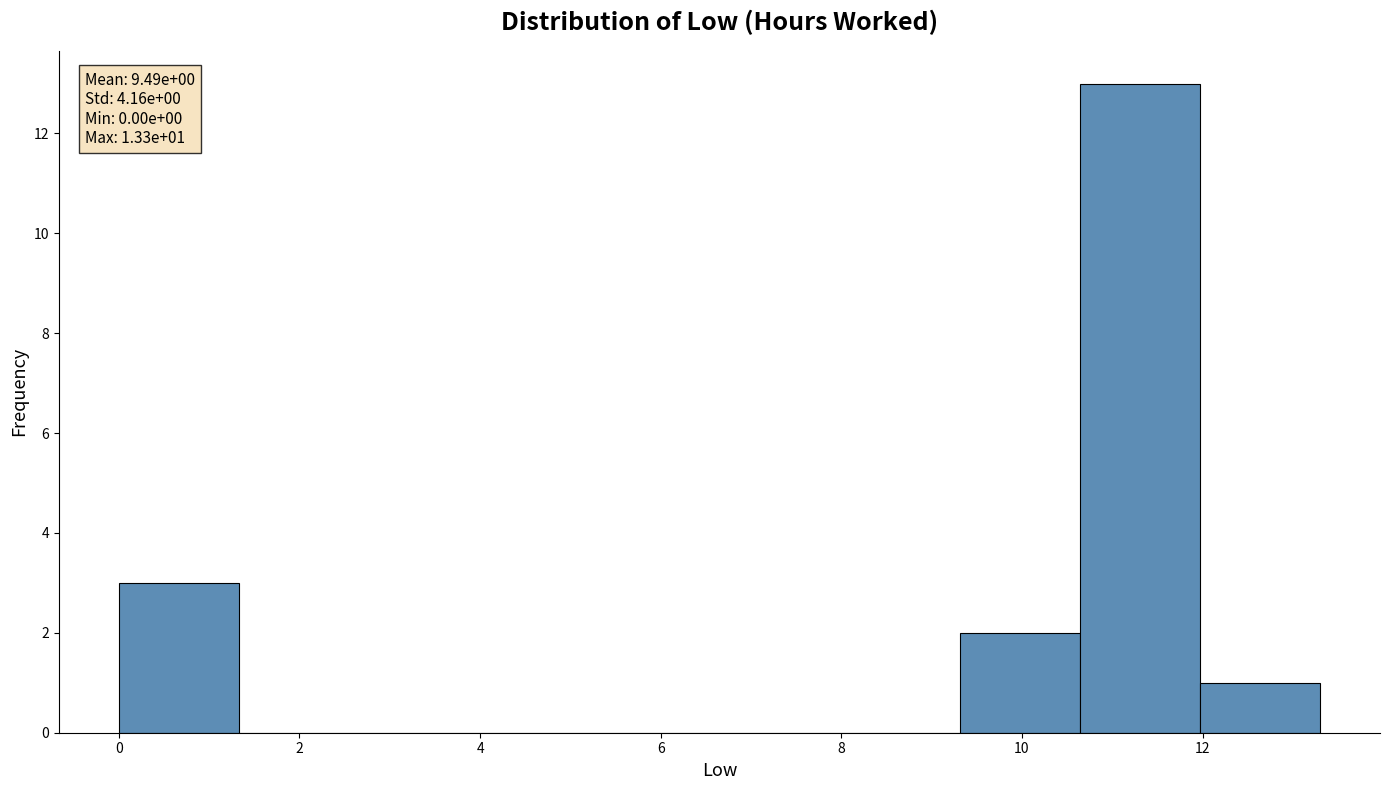

Which range on the x-axis has the tallest bar?

10.6 to 12.0